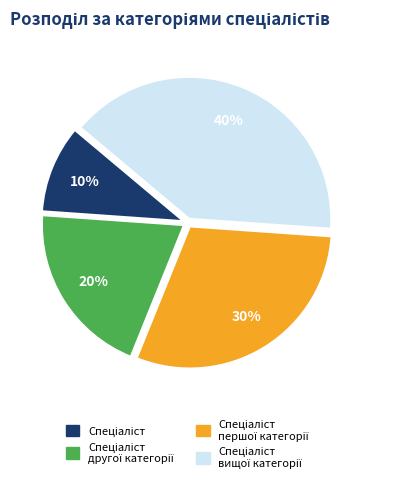

Does any single category account for the majority?

No